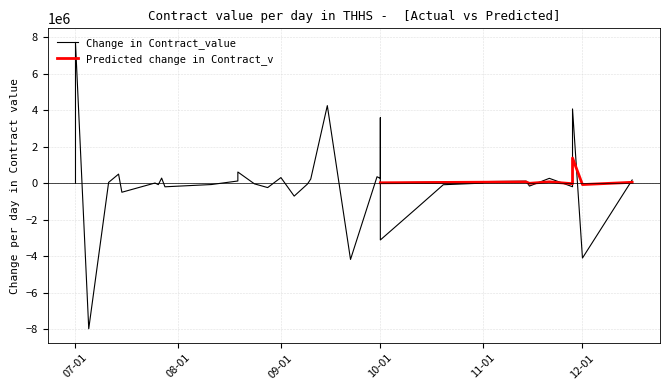

What is the value of the Predicted contract value point at the 18th from the left?

825000.0